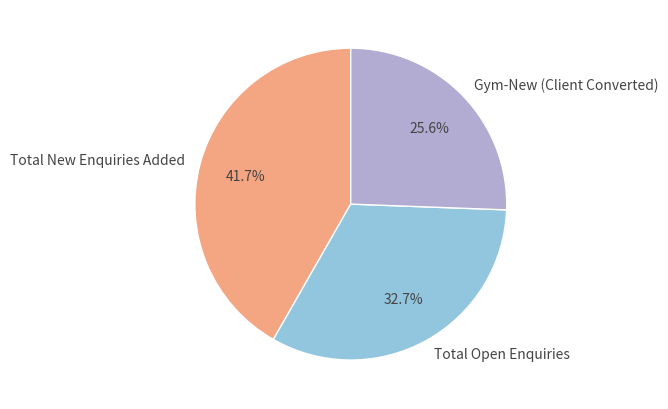

What is the largest slice in the pie chart?

Total New Enquiries Added